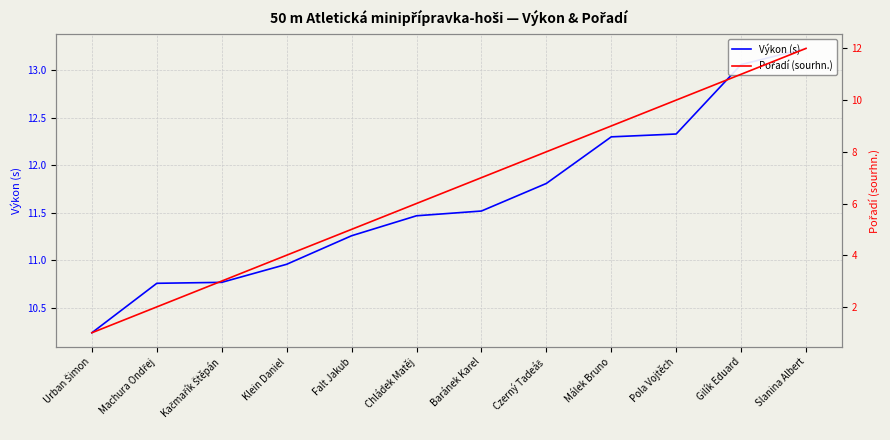

What is the sum of the Pořadí (sourhn.) values at Falt Jakub and Chládek Matěj?

11.0